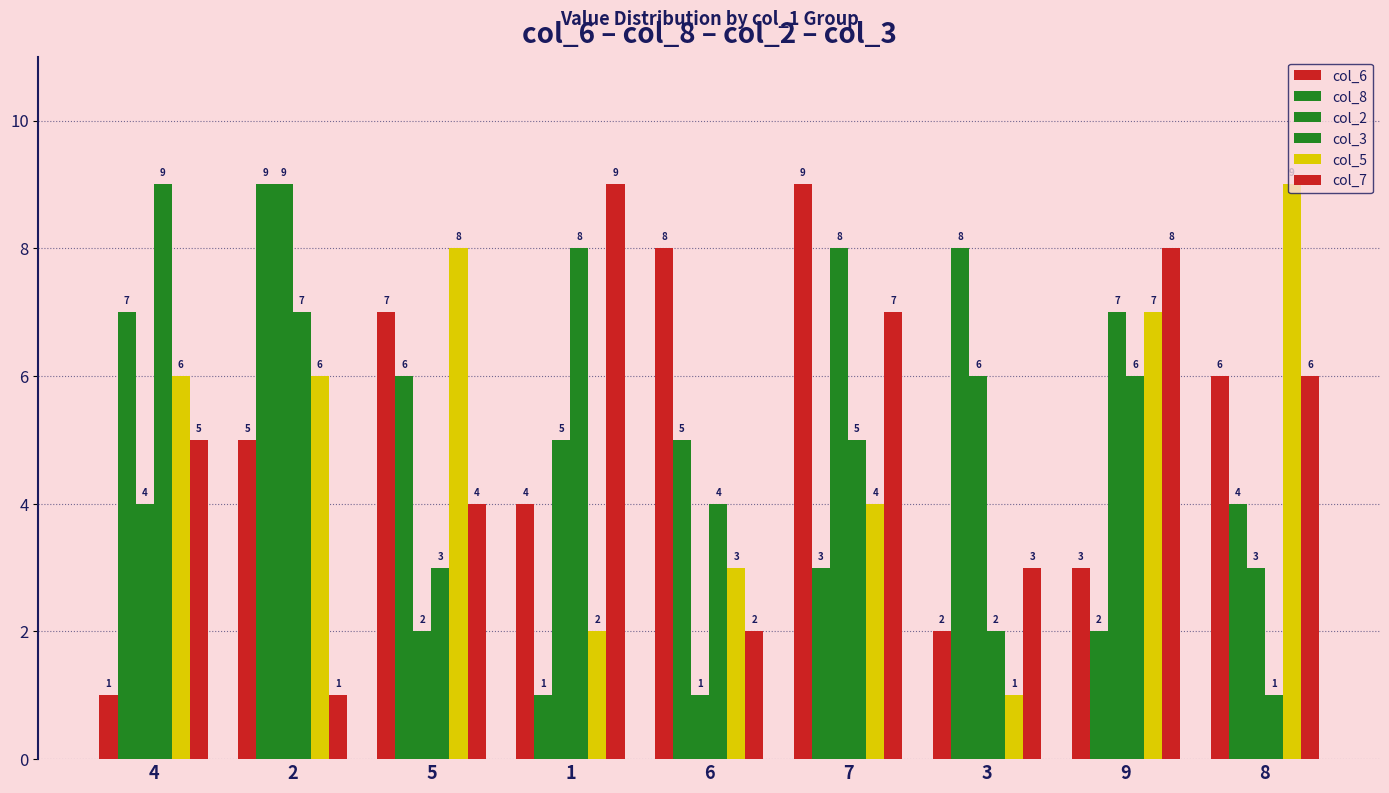

Are the bars horizontal?

No